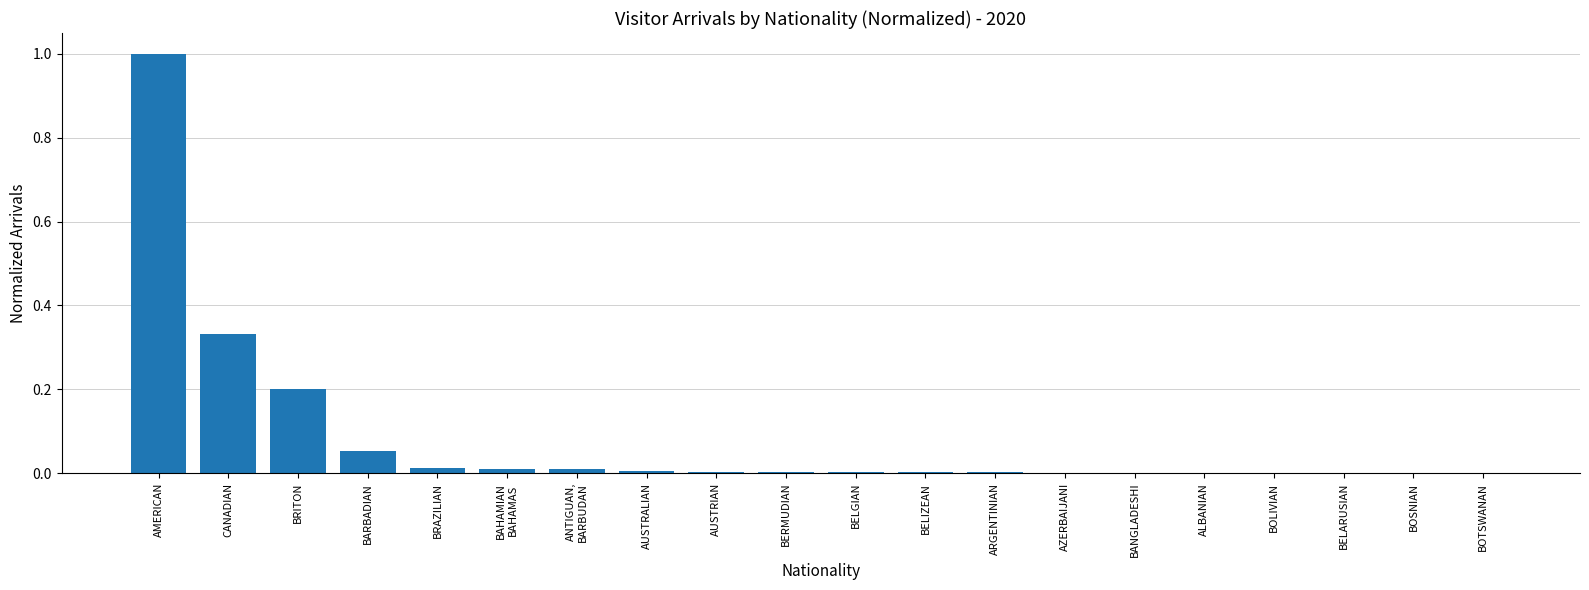

True or false: the data shows 0.0 at AUSTRIAN.

True